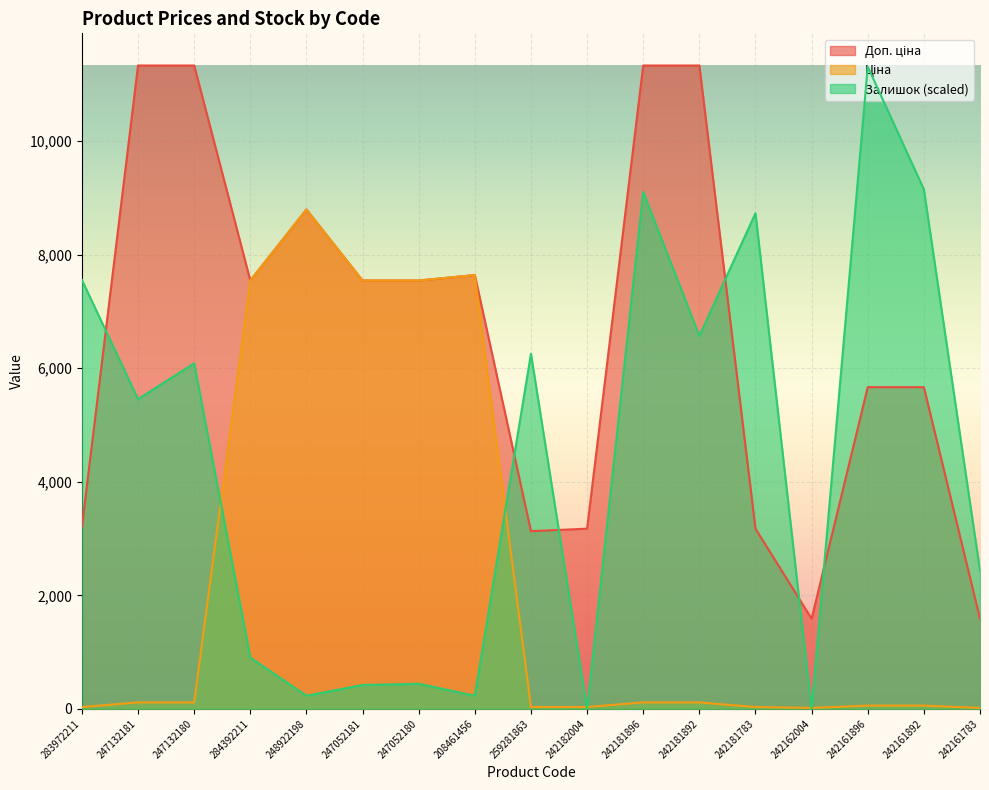

What is the sum of all Доп. ціна values?

111604.1